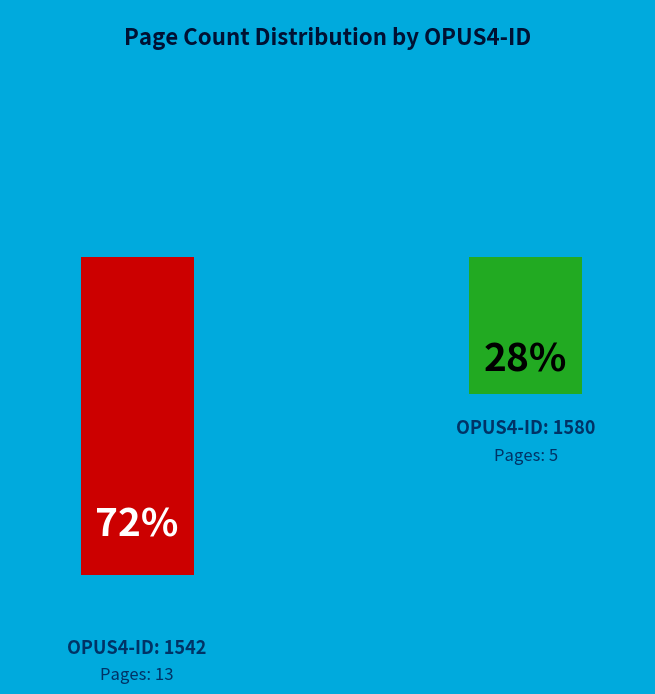

Is it true that 1580 is 15% of the pie?

False